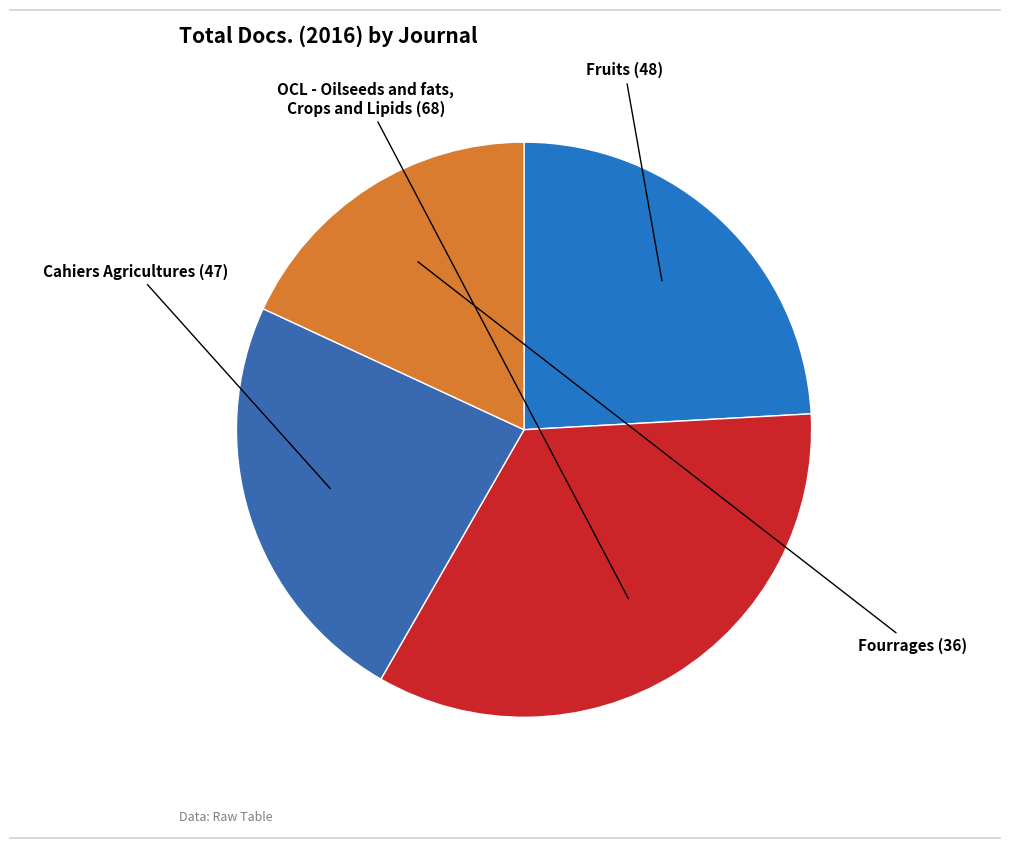

Is it true that Fruits is 34% of the pie?

False